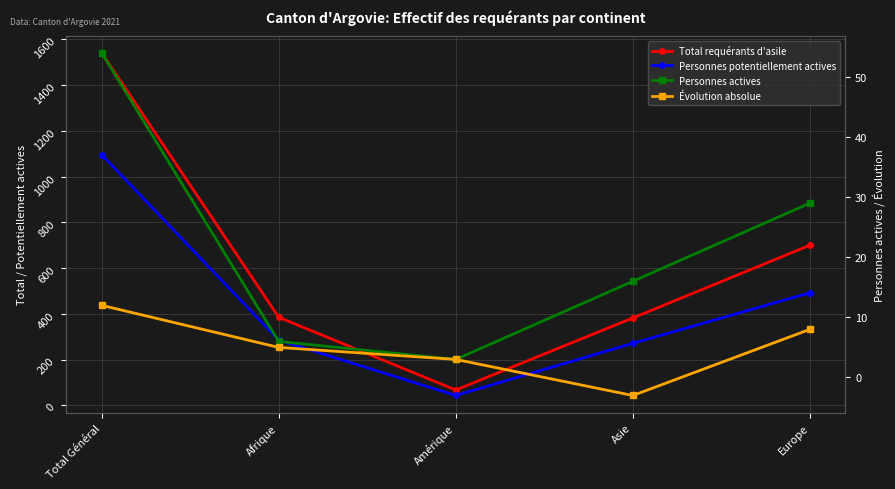

Which category has the lowest value in the Total requérants d'asile series?

Amérique